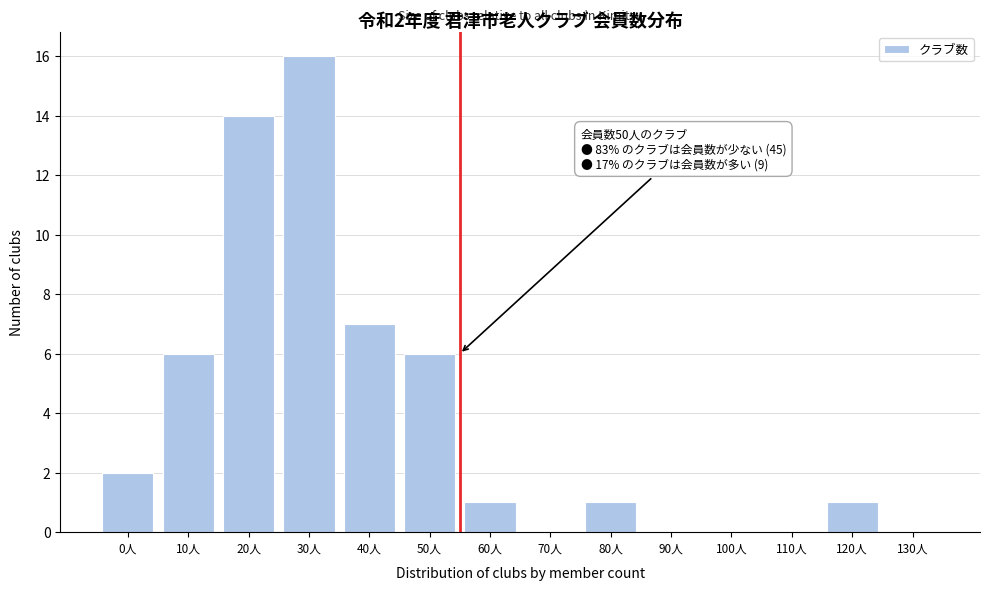

Reading left to right, list all the values displayed in this chart.

0人=2	10人=6	20人=14	30人=16	40人=7	50人=6	60人=1	70人=0	80人=1	90人=0	100人=0	110人=0	120人=1	130人=0